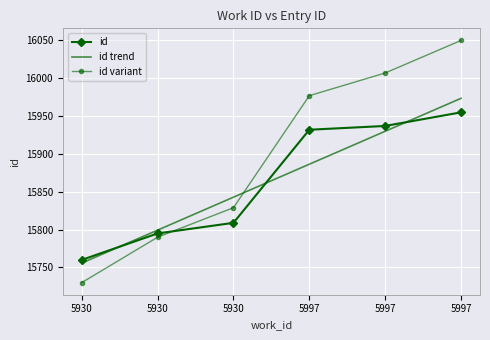

True or false: id trend has more than 0 interior local peaks.

False